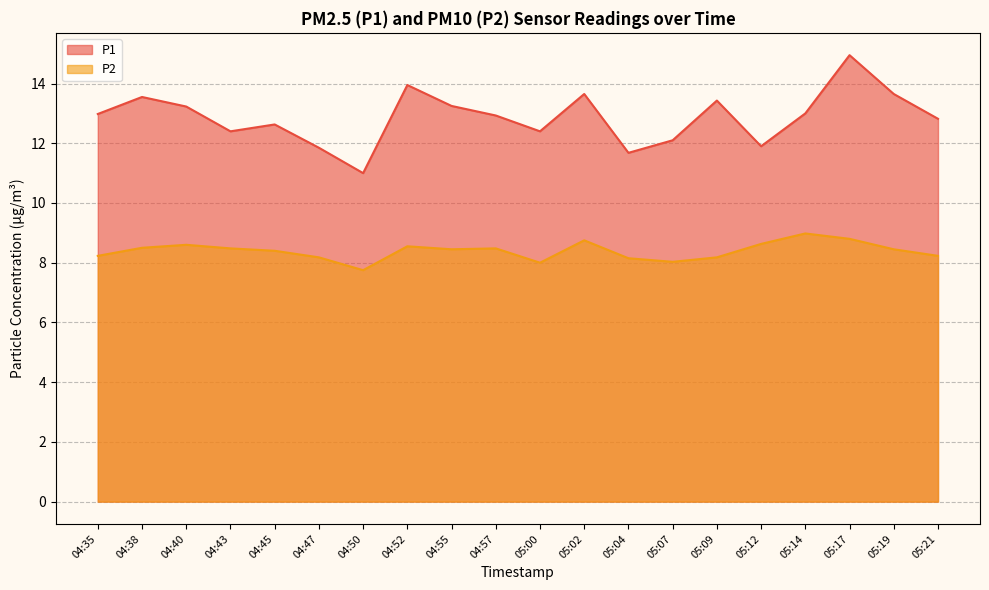

Where is the first local maximum for P2?

04:40